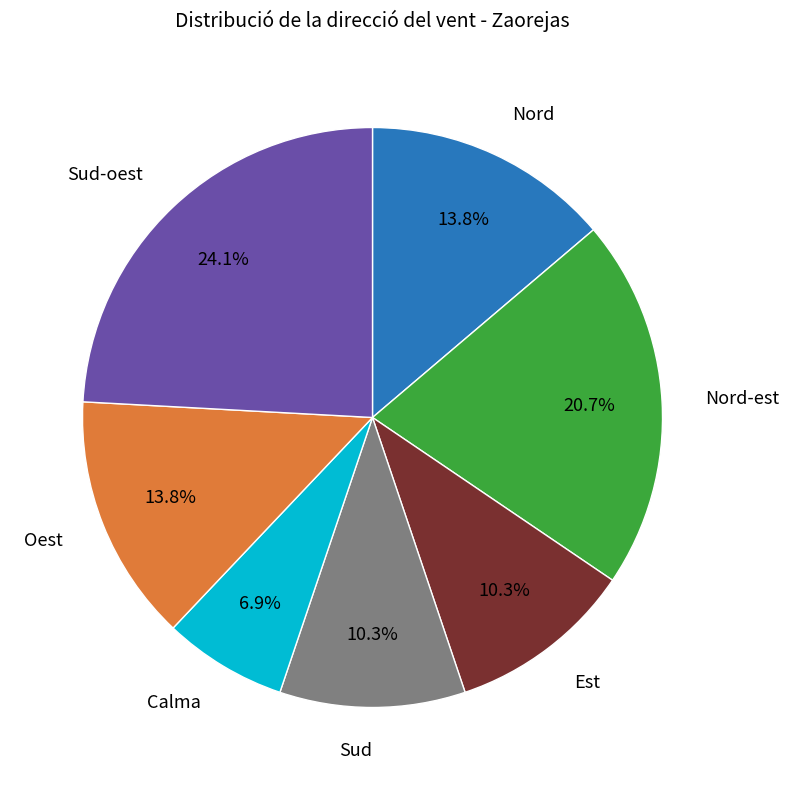

Does any single category account for the majority?

No